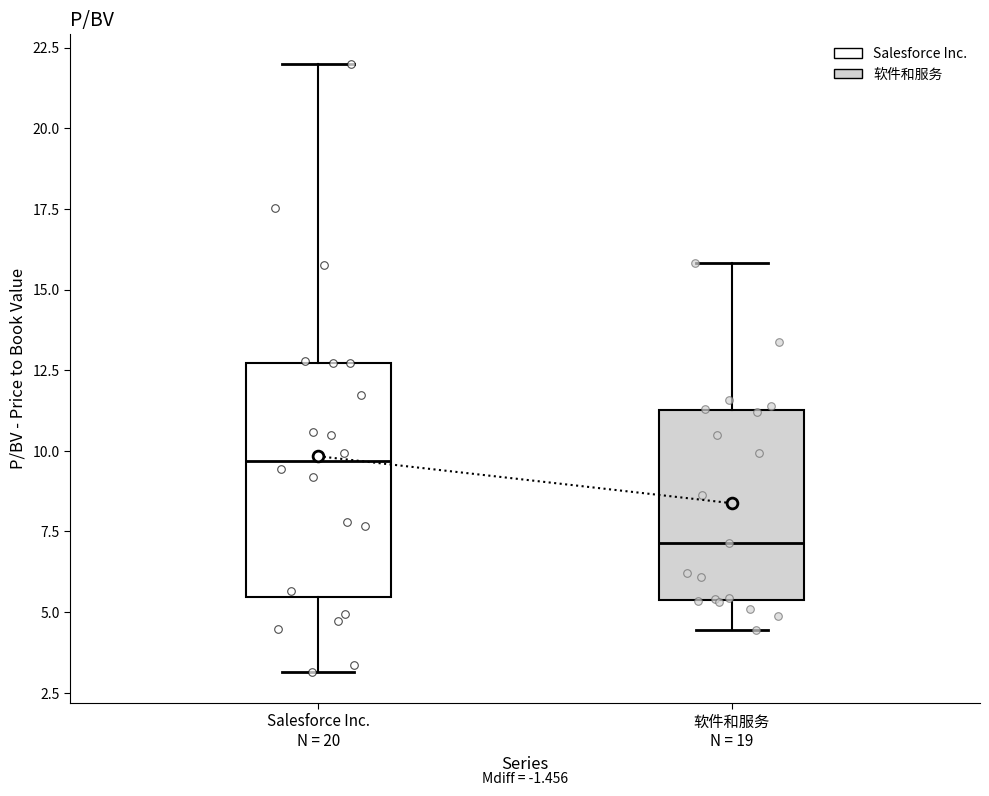

Which box has the lowest median line?

软件和服务 N = 19